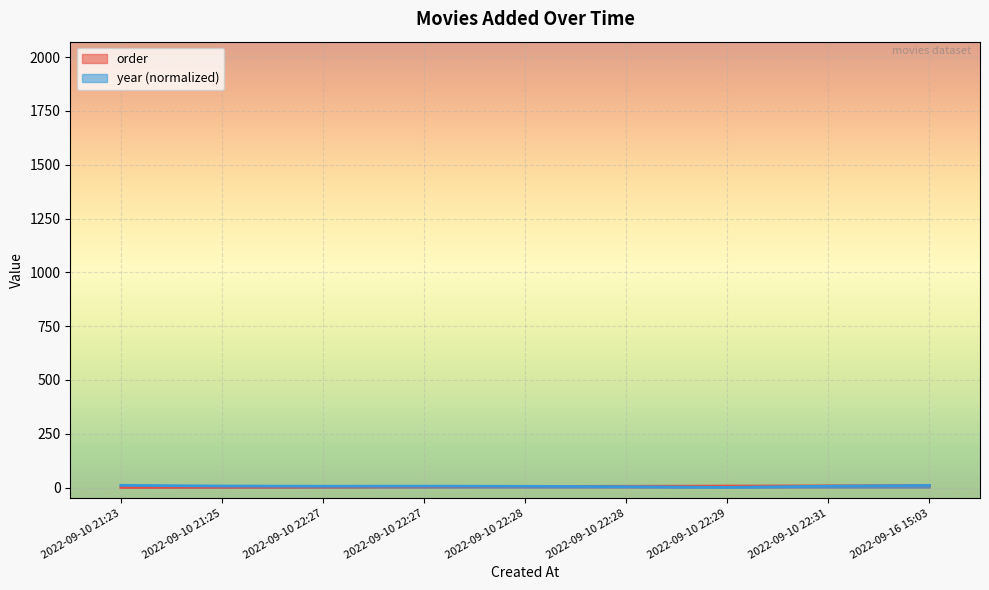

After their last crossing, which series has the higher values: order or year?

year